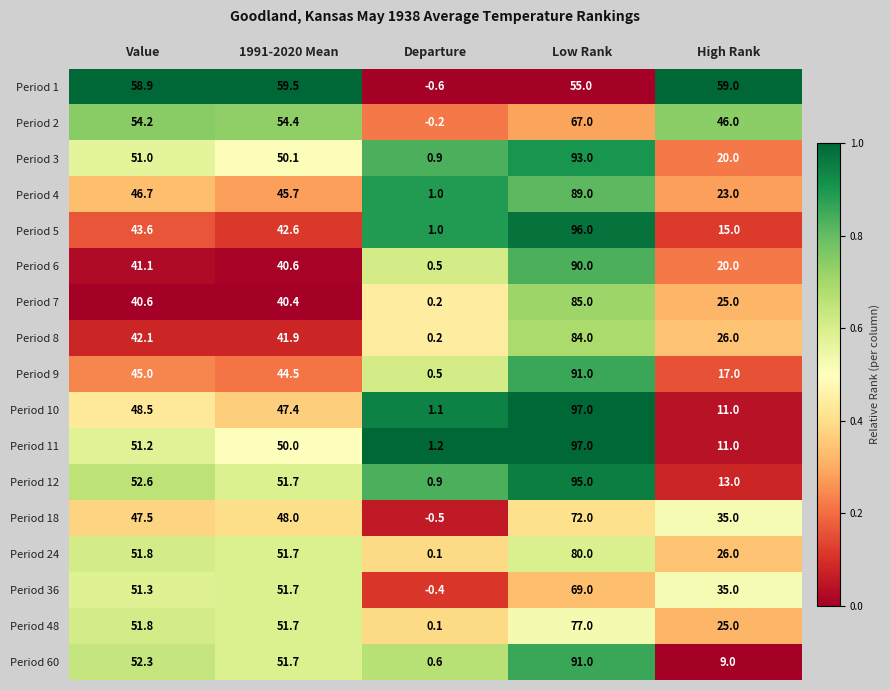

At which label is Period 9 closest to 45?

Value